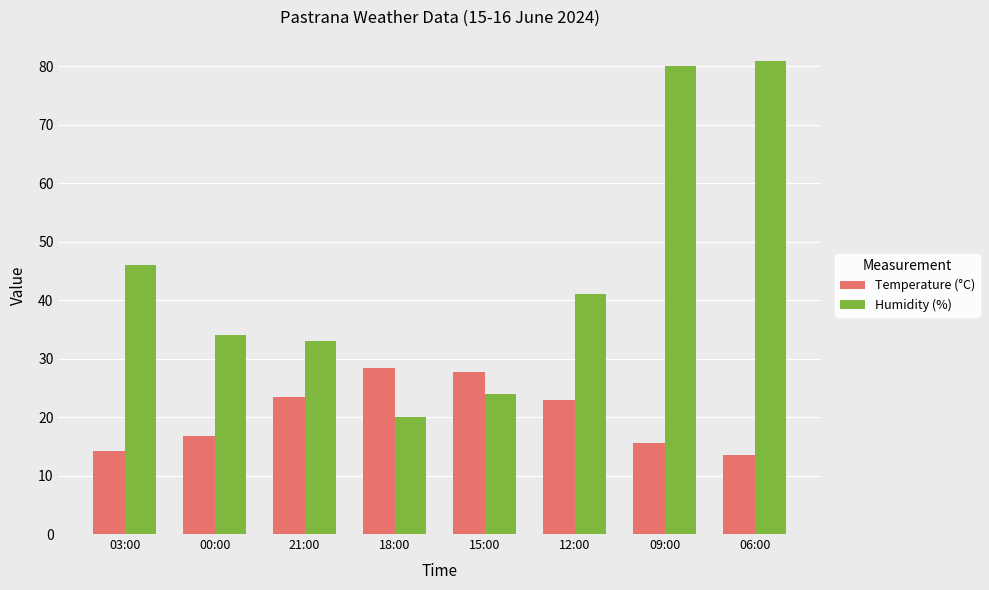

What is the value of the Humidity (%) bar at the 3rd from the left?

33.0